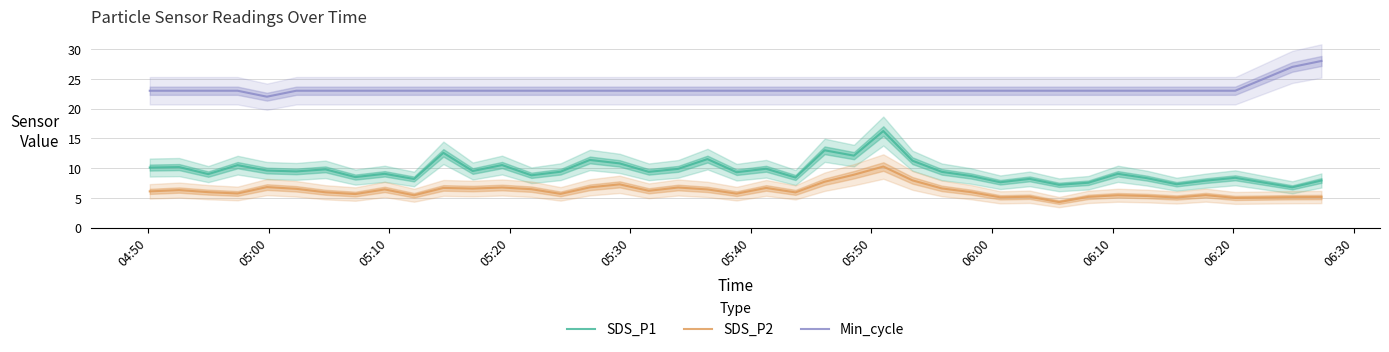

True or false: Min_cycle and SDS_P2 intersect in this chart.

False